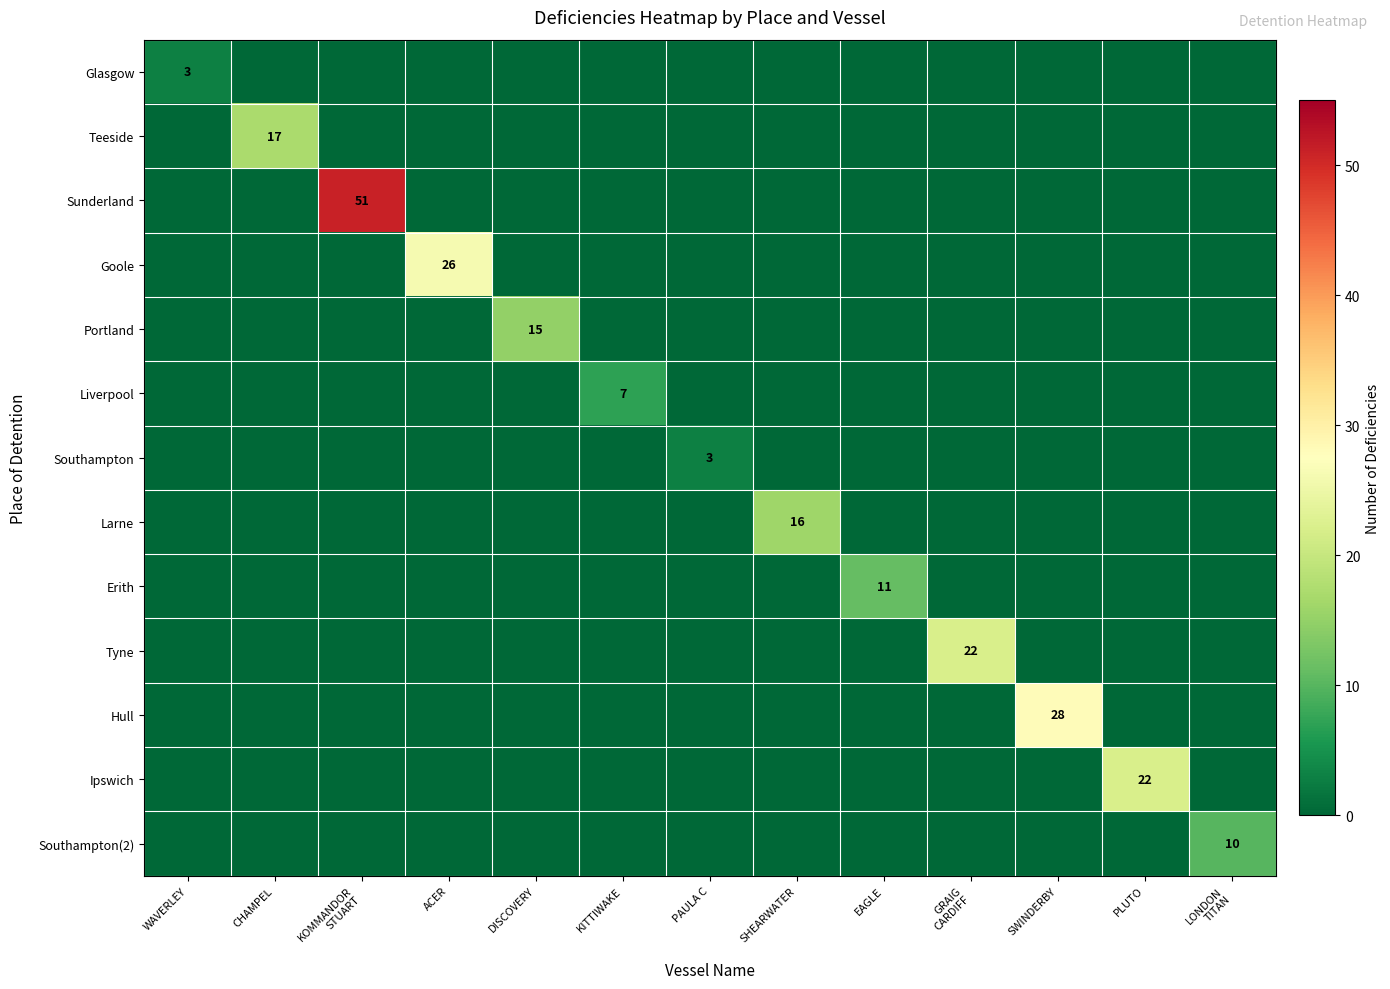

What is the difference between the maximum and minimum values in the Erith series?

11